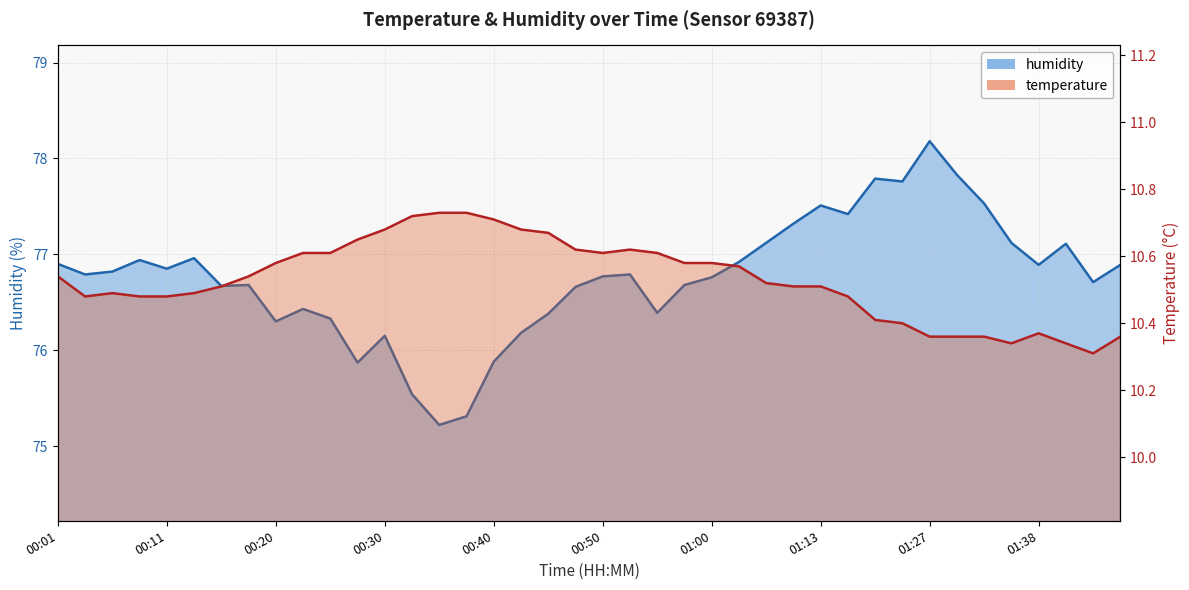

Read the humidity value at 01:38.

76.9